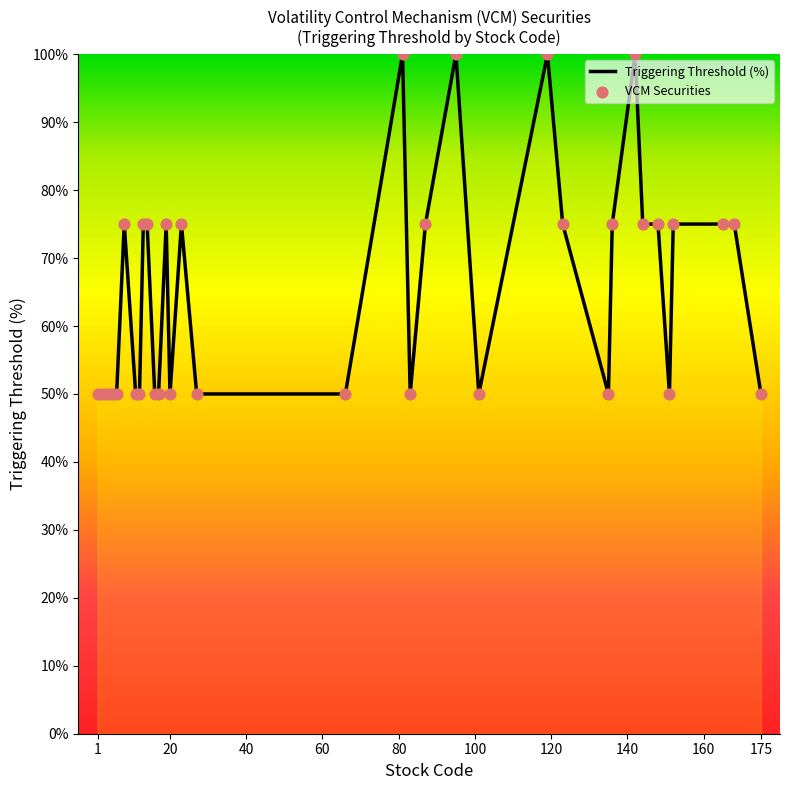

What is the difference between the maximum and minimum values?

50